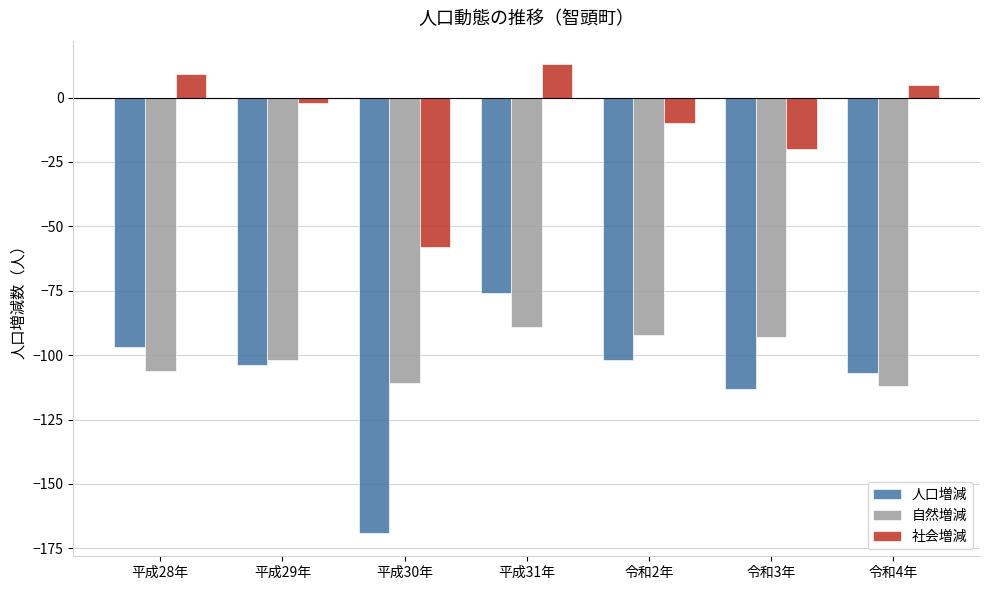

Reading left to right, extract all data points from this chart.

人口増減: 平成28年=-97	平成29年=-104	平成30年=-169	平成31年=-76	令和2年=-102	令和3年=-113	令和4年=-107
自然増減: 平成28年=-106	平成29年=-102	平成30年=-111	平成31年=-89	令和2年=-92	令和3年=-93	令和4年=-112
社会増減: 平成28年=9	平成29年=-2	平成30年=-58	平成31年=13	令和2年=-10	令和3年=-20	令和4年=5